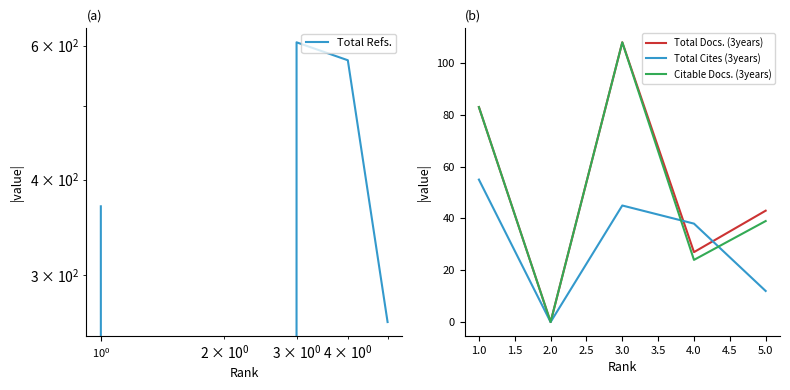

Reading left to right, transcribe all the data shown in this chart.

Total Refs.: 369	0	606	574	260
Total Docs. (3years): 83	0	108	27	43
Total Cites (3years): 55	0	45	38	12
Citable Docs. (3years): 83	0	108	24	39